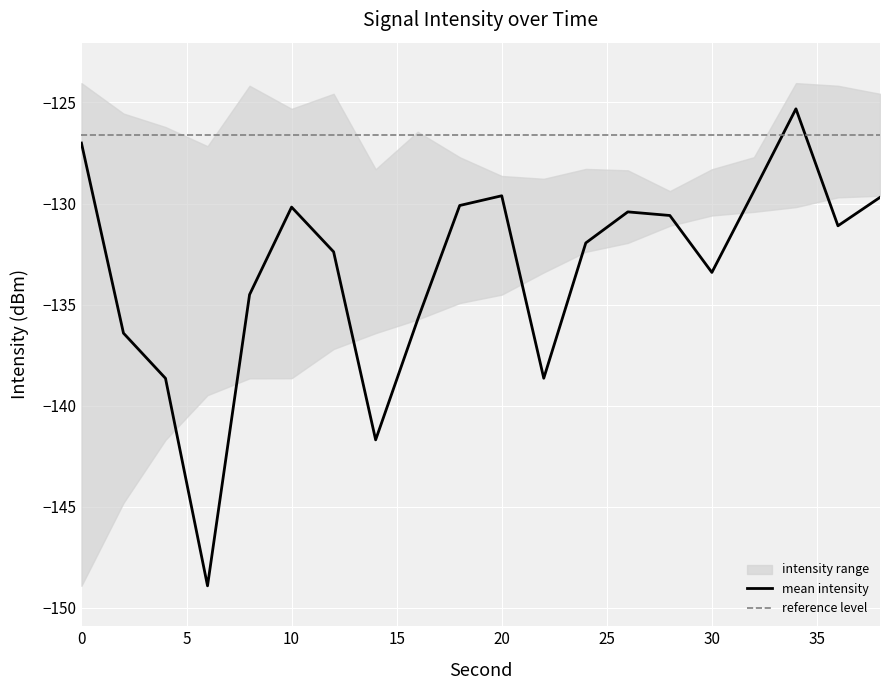

True or false: upper_intensity has a value of -128.8 at 22.

True